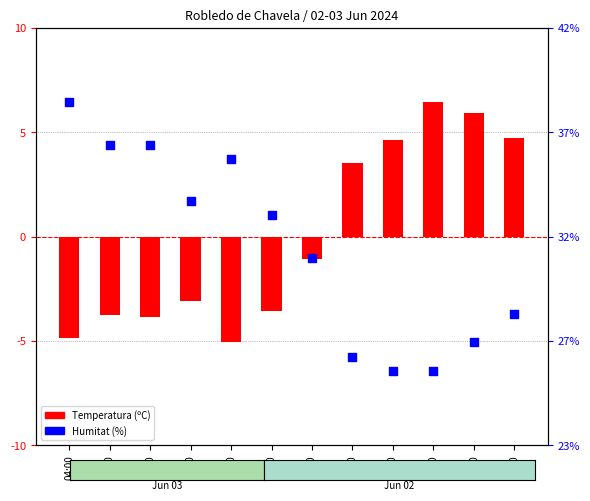

Which series reaches the minimum Y coordinate?

Humitat (%)